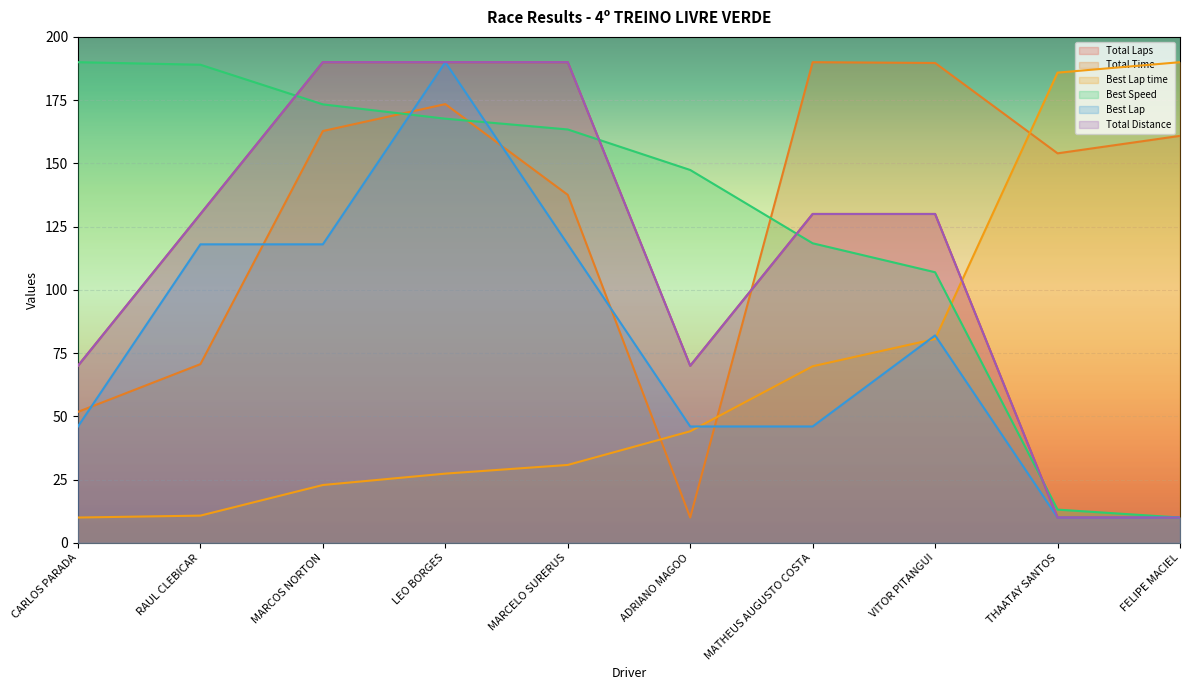

After their last crossing, which series has the higher values: Total Time or Total Laps?

Total Time